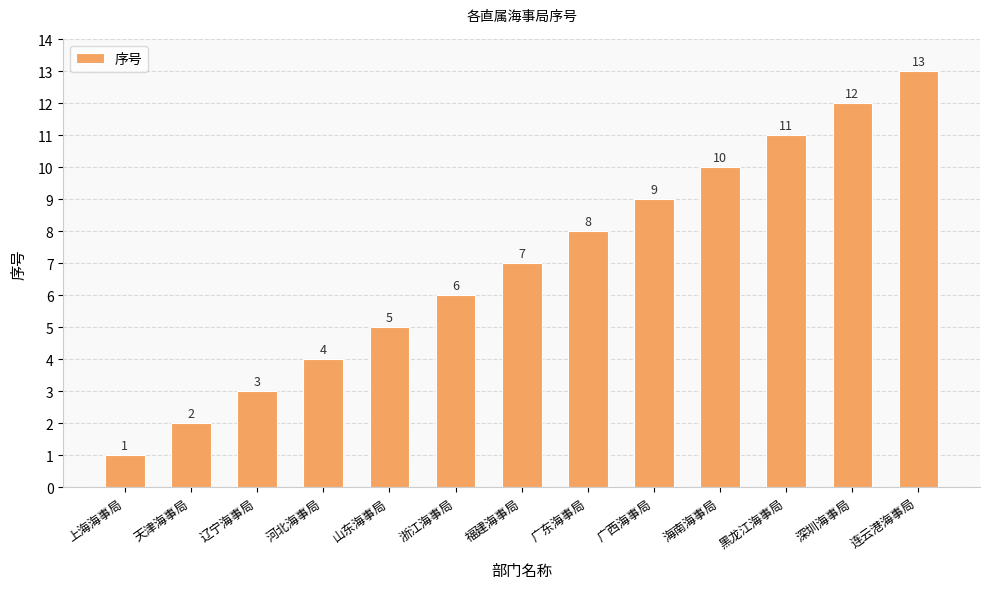

What is the change in value from 广东海事局 to 海南海事局?

+2